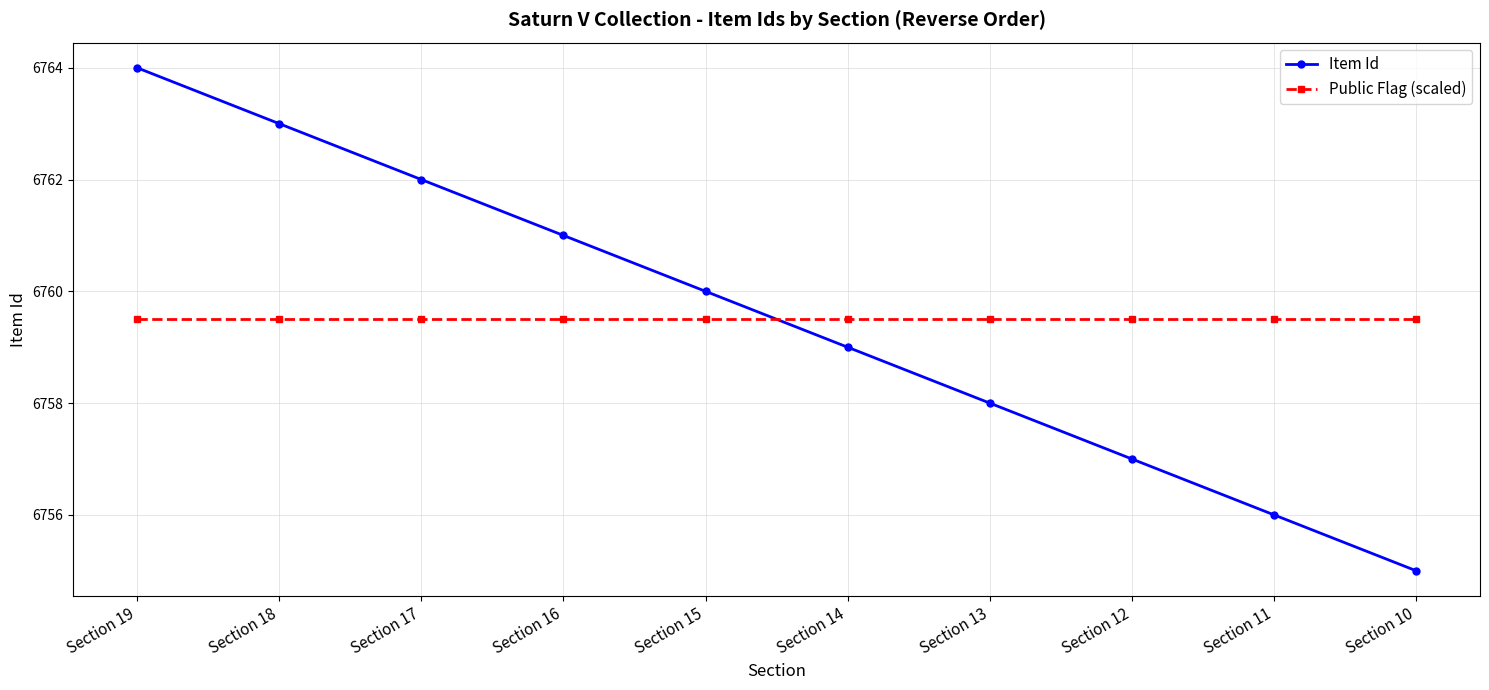

What is the difference between the second highest and second lowest values in the Item Id series?

7.0